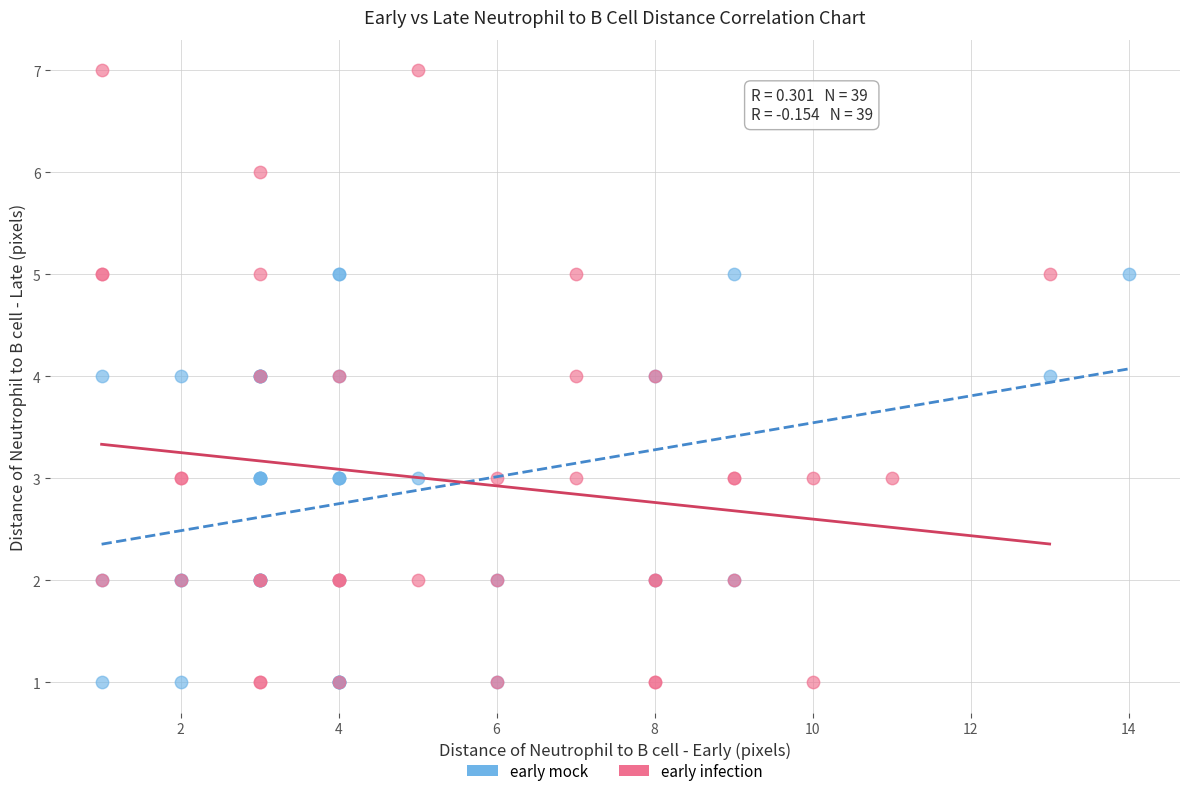

Which series has the largest Y range (max minus min)?

early infection